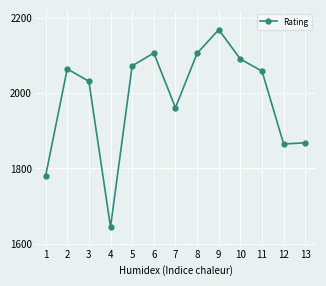

Is it true that the value at 1 is 2333?

False